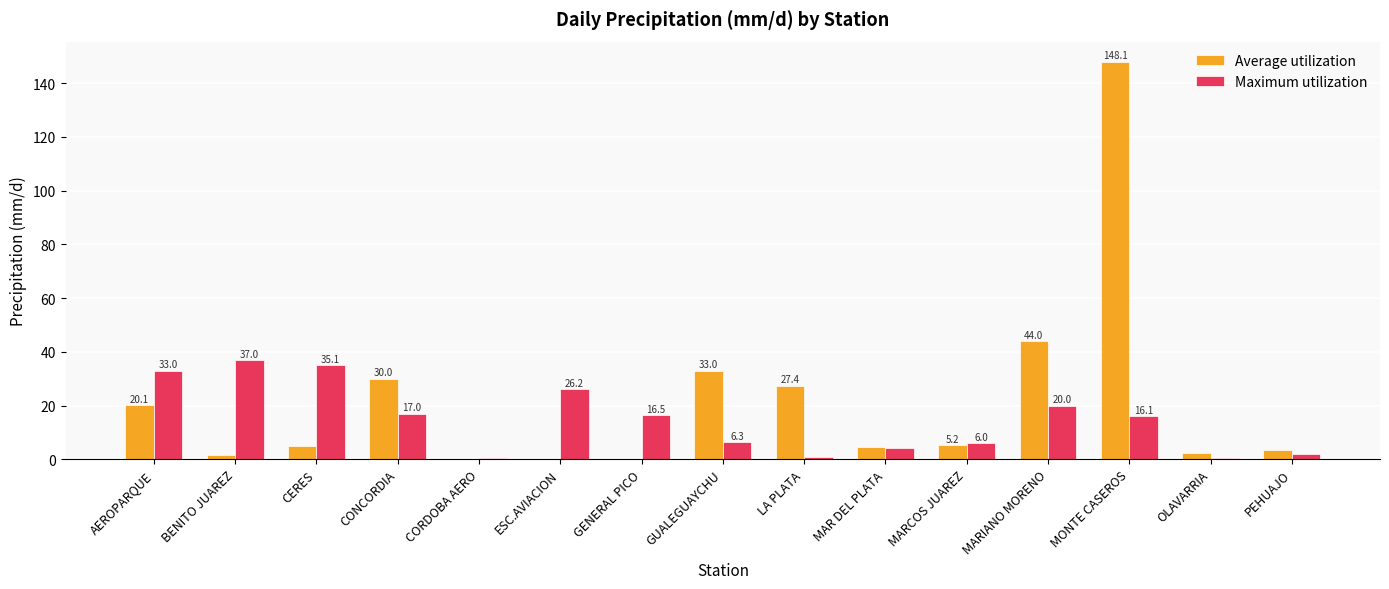

What is the total value across all series at AEROPARQUE?

53.1